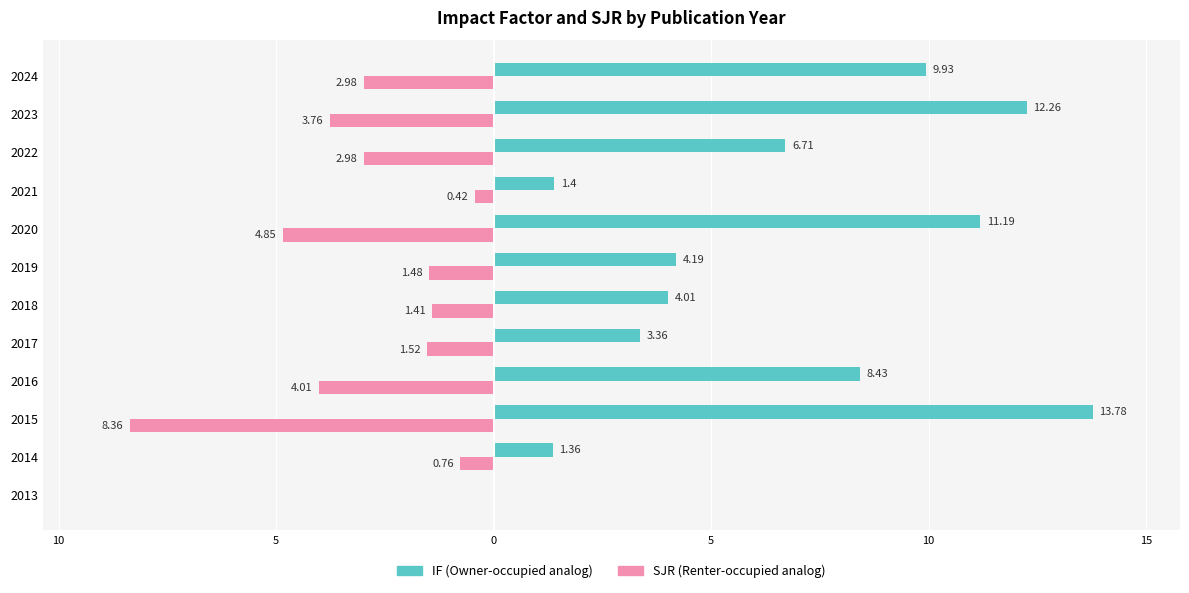

What is the minimum value shown in the chart?

-8.4